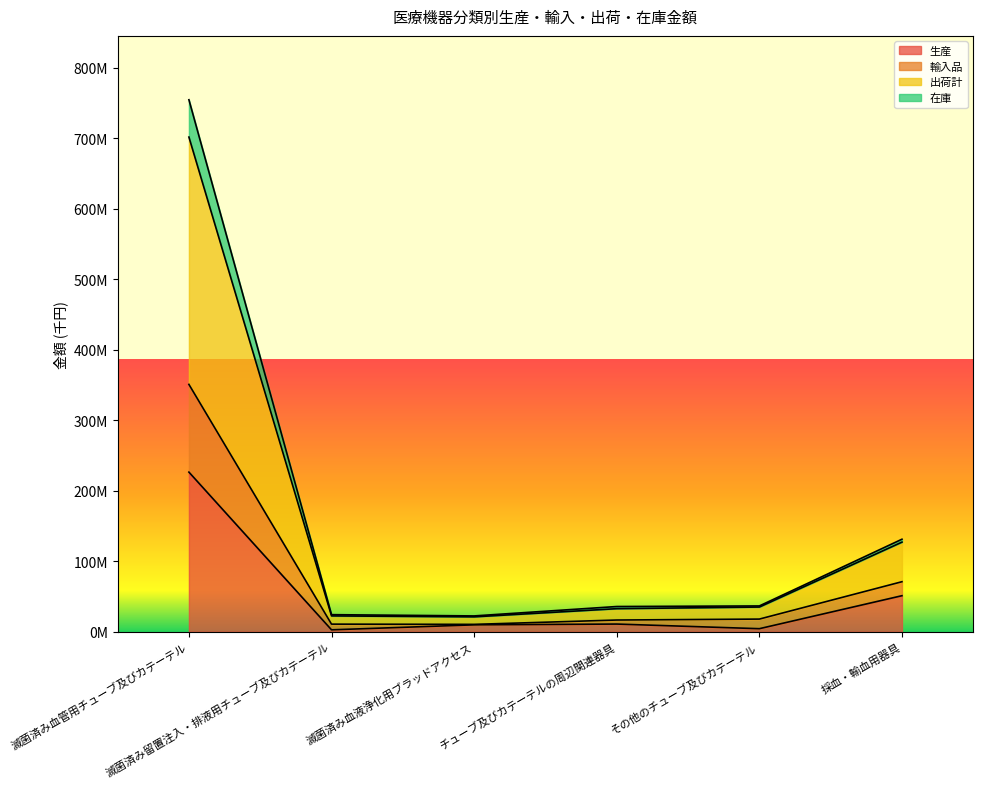

At how many categories does at least one series exceed 212880593?

1